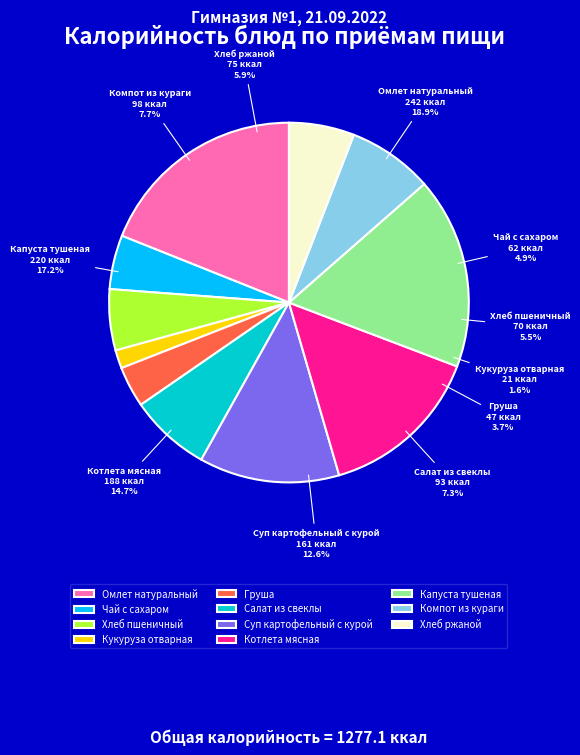

Between Чай с сахаром and Котлета мясная, which is larger?

Котлета мясная